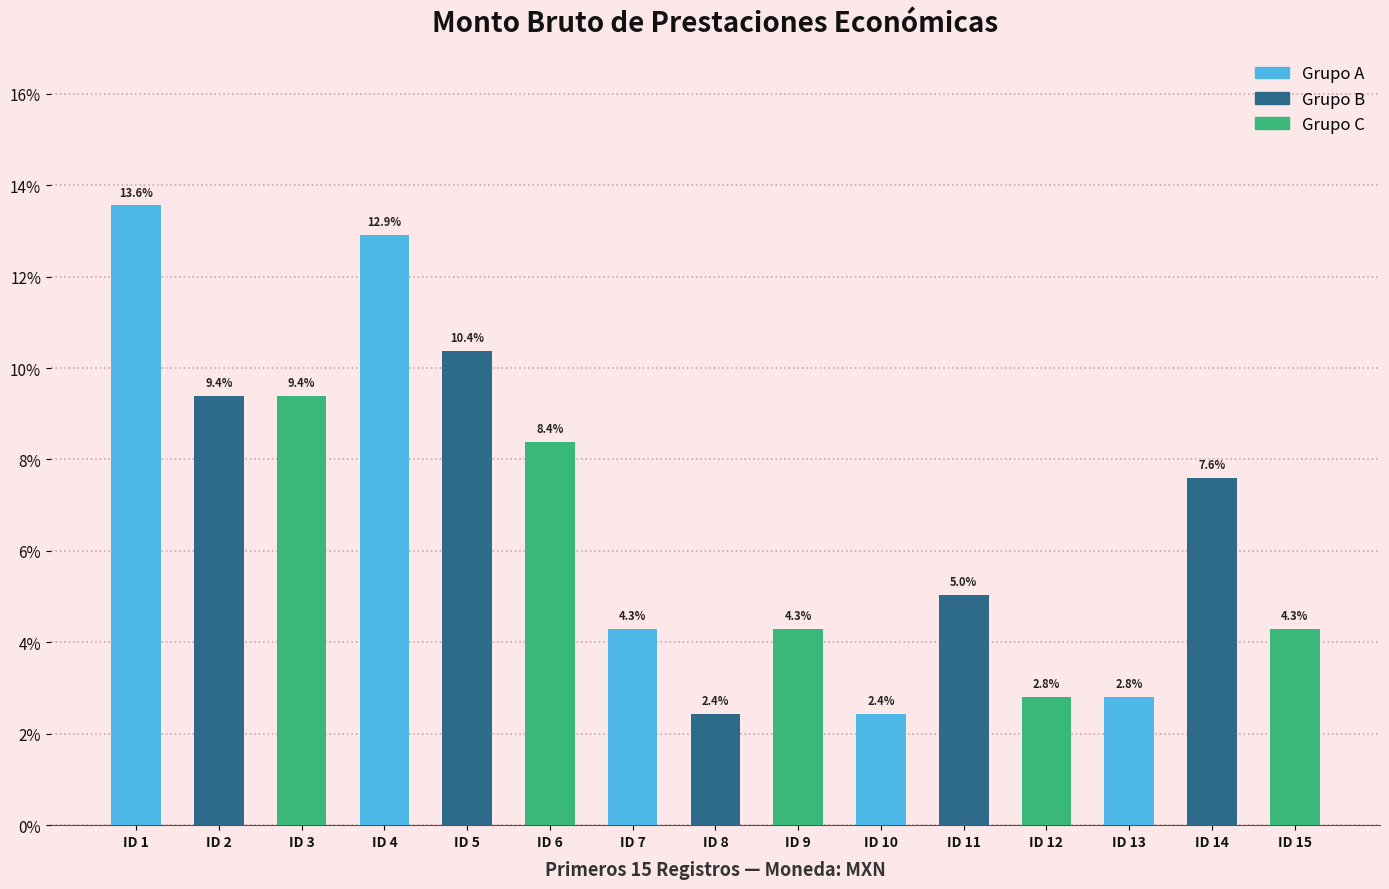

The value at ID 4 is 18.9. True or false?

False